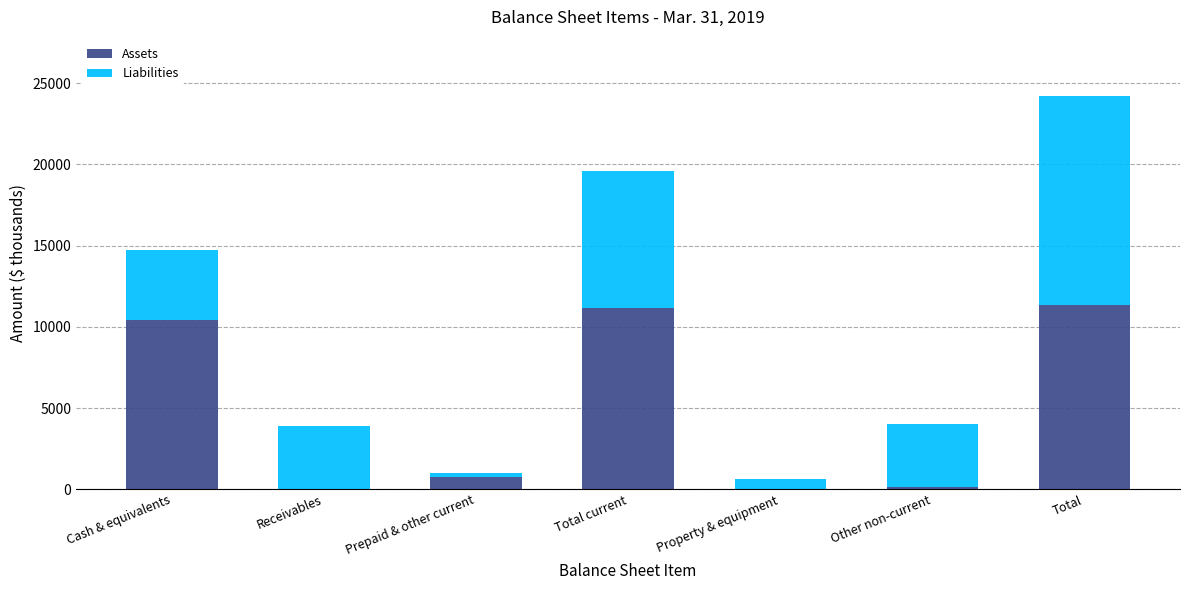

What is the maximum value for Assets?

11341